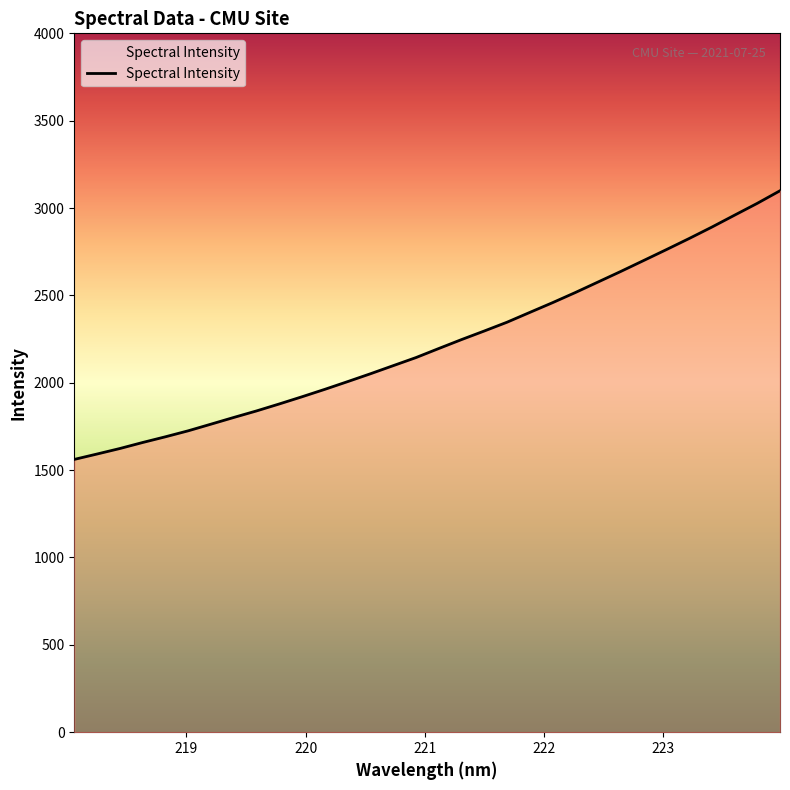

What is the maximum value shown in the chart?

3099.0